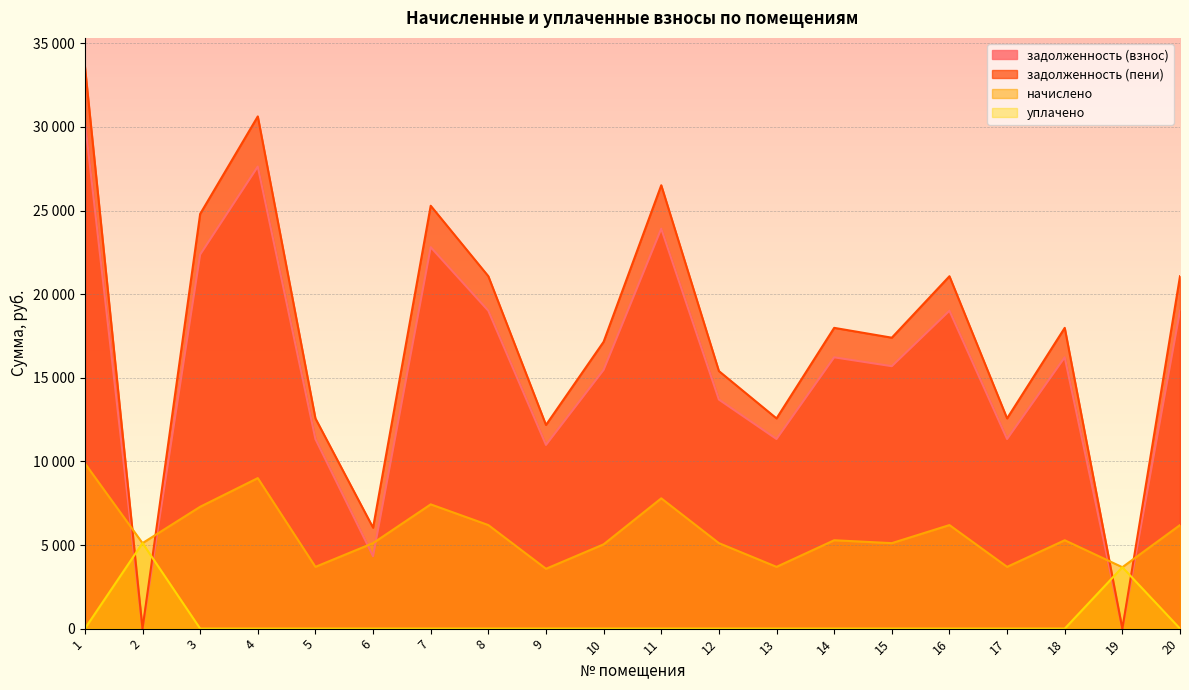

At which label is начислено closest to 6732?

8